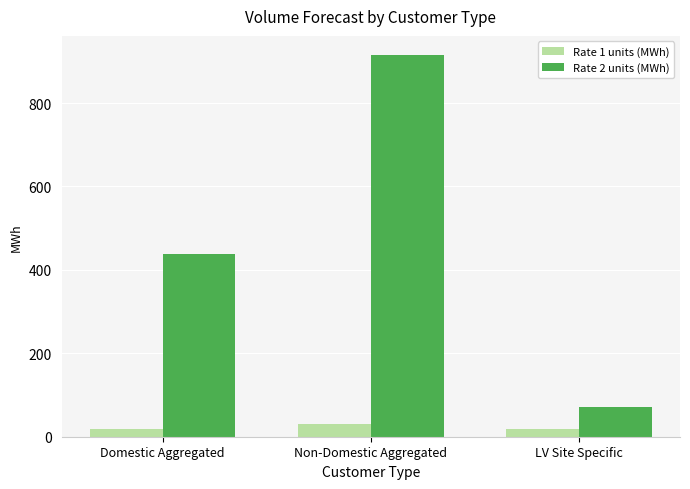

What is the sum of the Rate 1 units (MWh) values at Domestic Aggregated and LV Site Specific?

37.3